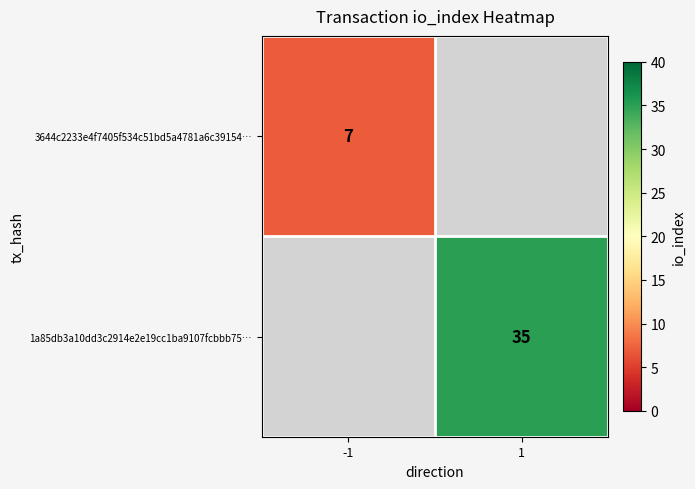

True or false: 3644c2233e4f7405f534c51bd5a4781a6c39154… has a value of 7 at -1.

True